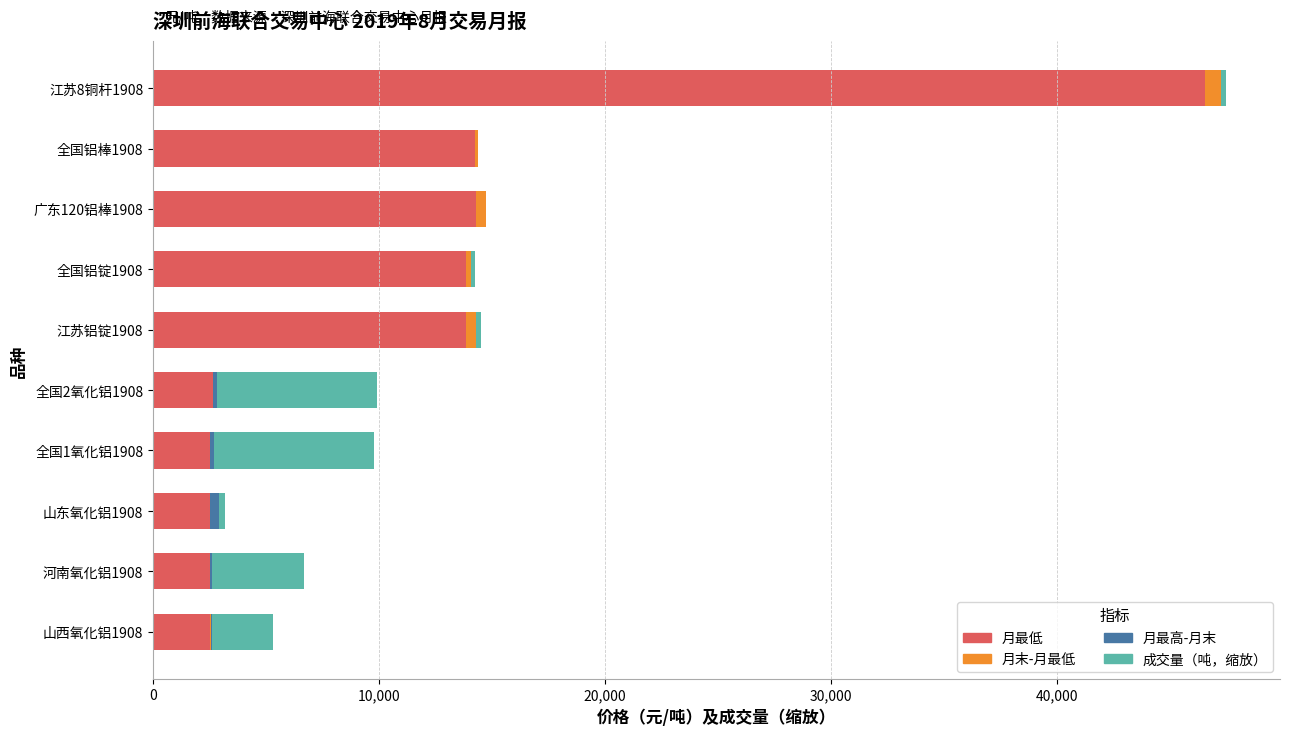

At which category is the sum across all series the highest?

江苏8铜杆1908